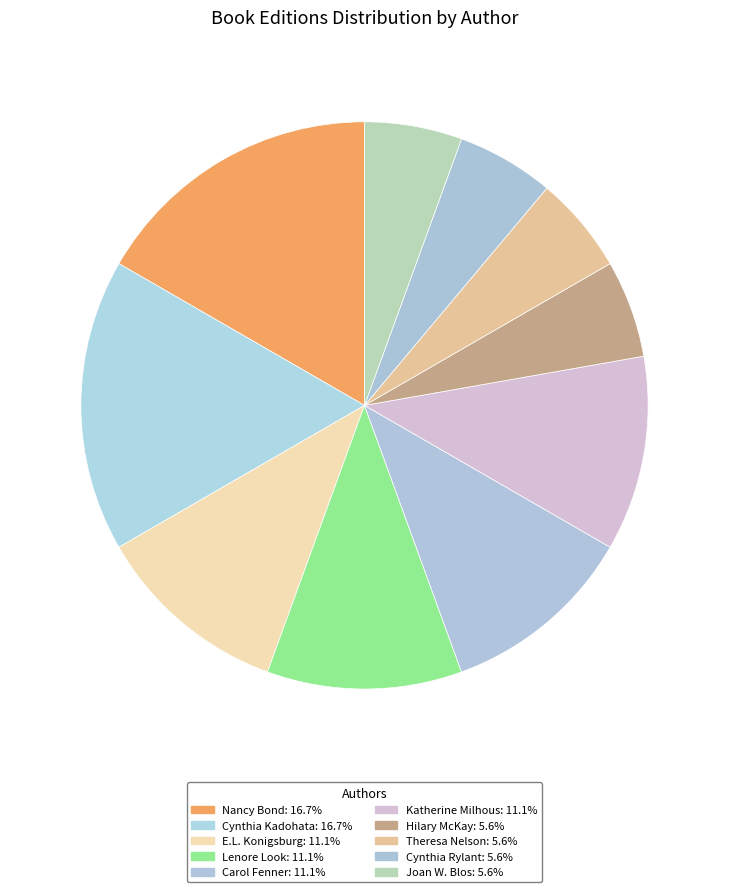

How many slices are in this pie chart?

10